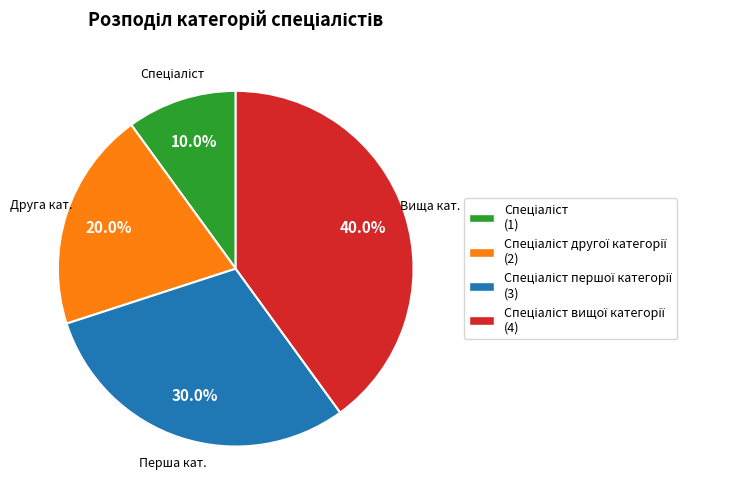

Is there any slice that represents more than half of the pie?

No